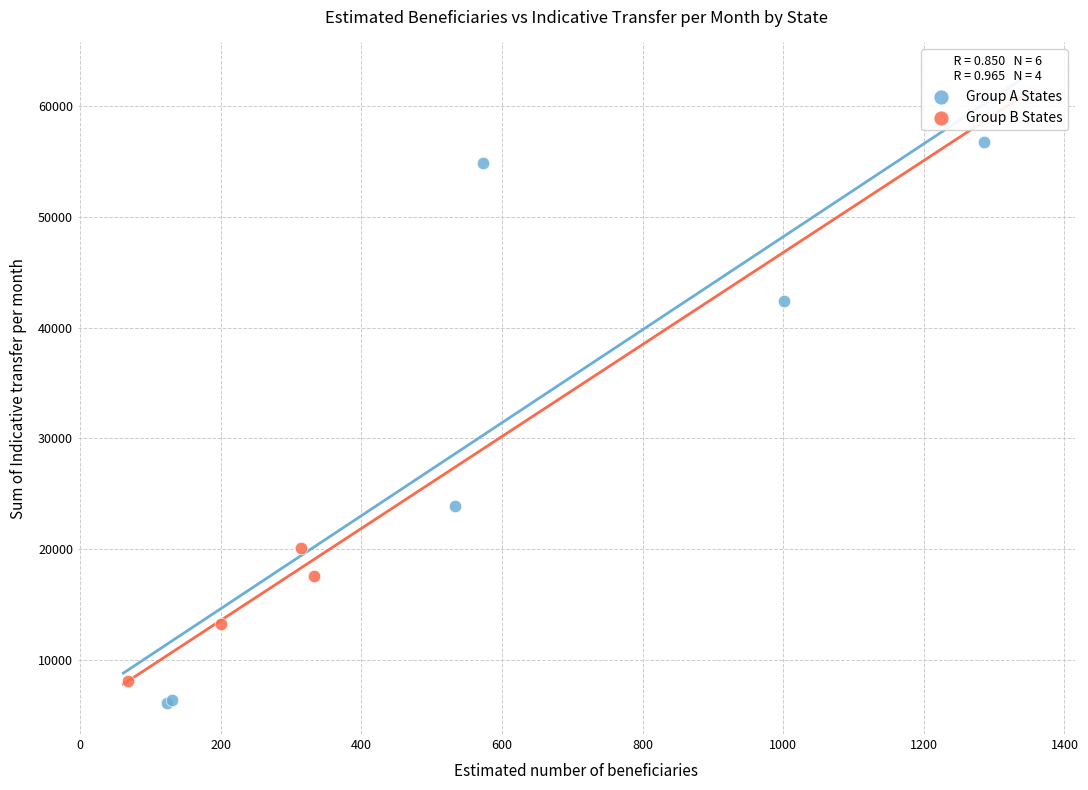

Which series has the widest spread of Y values?

Group A States